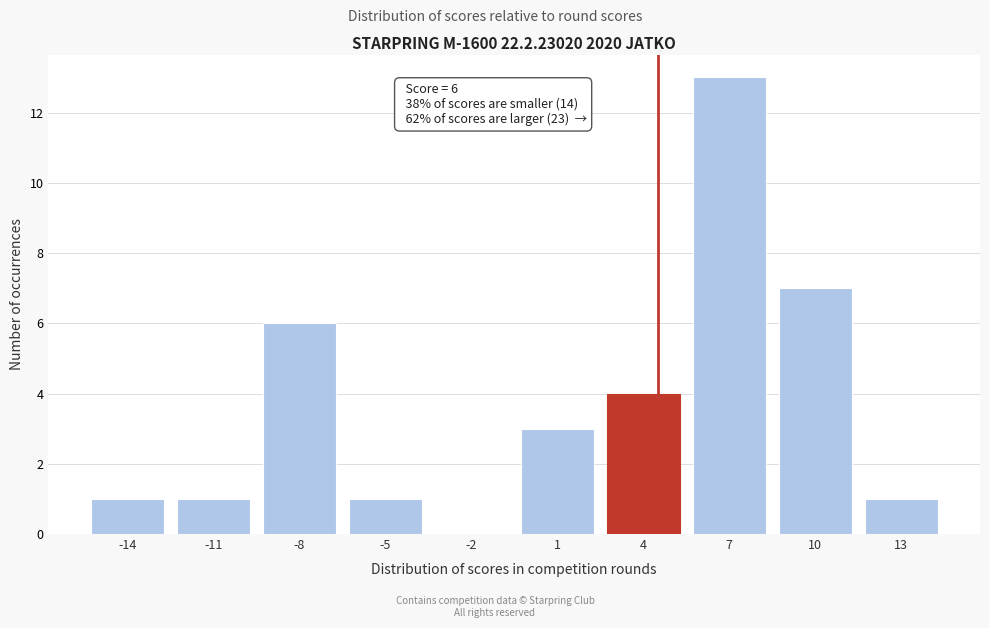

Reading left to right, transcribe all the data shown in this chart.

-14=1	-11=1	-8=6	-5=1	-2=0	1=3	4=4	7=13	10=7	13=1